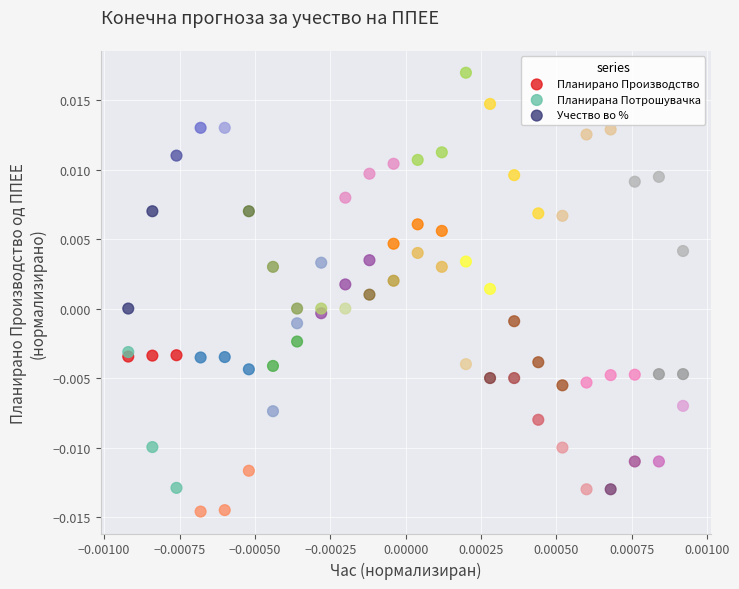

Which series reaches the minimum Y coordinate?

Планирана Потрошувачка